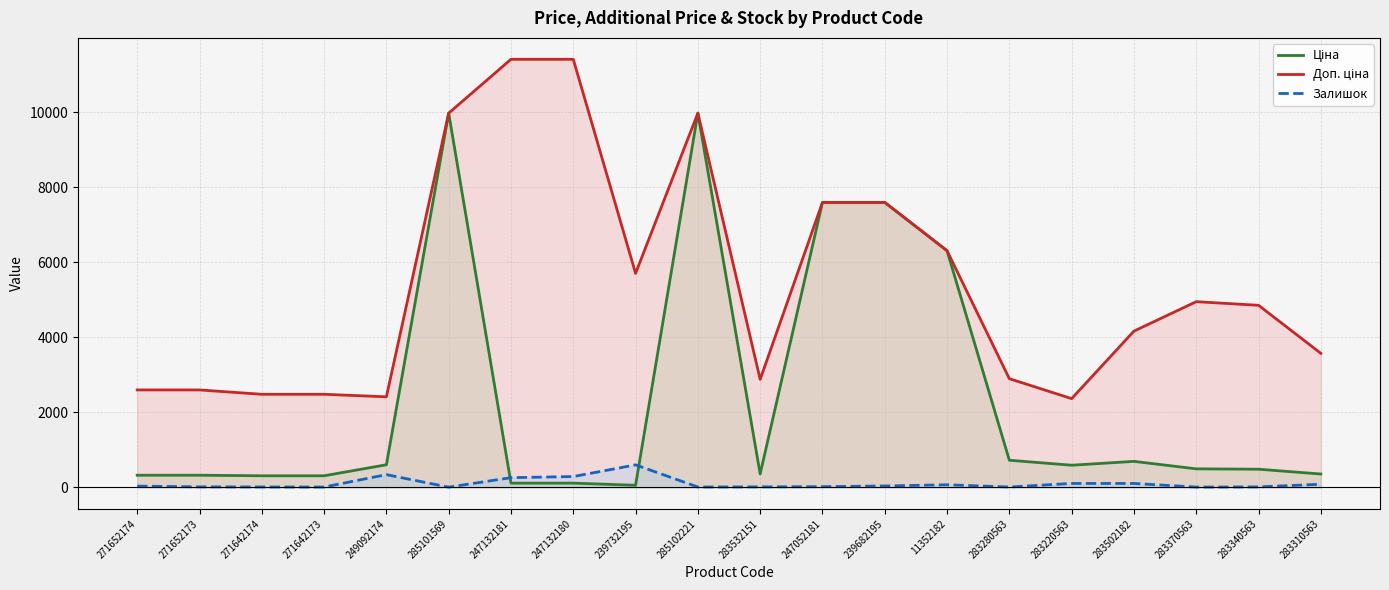

What is the value of the Доп. ціна point at the 10th from the left?

9975.0